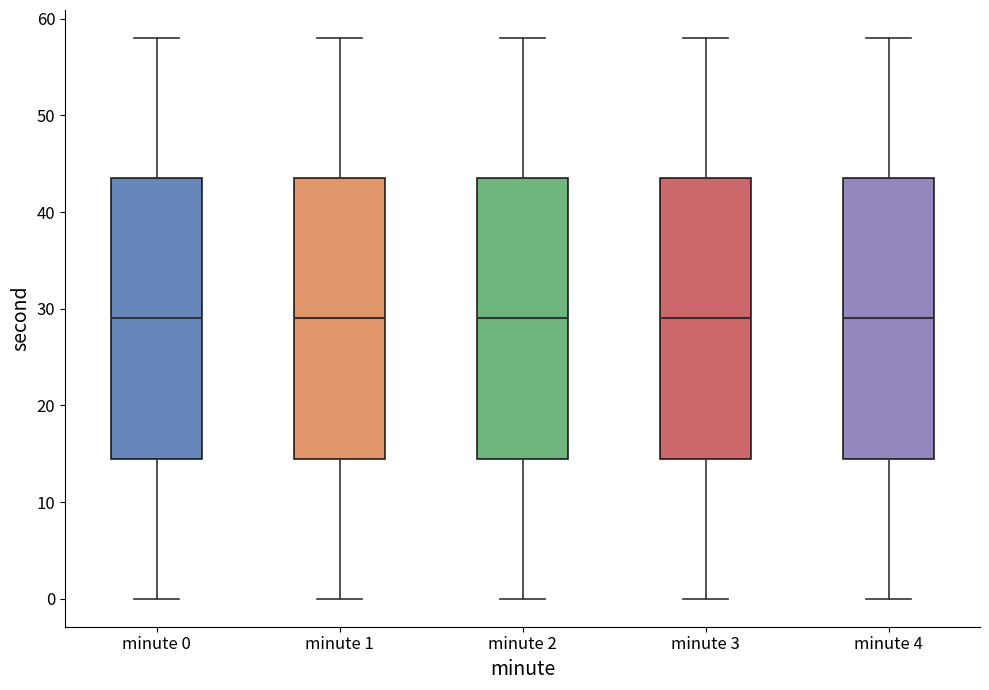

Reading left to right, transcribe this box plot: for each box, give where its median line is, the range the box spans, and where its two whiskers end, as read against the y-axis. The values are not printed on the chart, so give them approximately, as read against the axis.

minute 0: median 29, box 15 to 44, whiskers 0 to 58
minute 1: median 29, box 15 to 44, whiskers 0 to 58
minute 2: median 29, box 15 to 44, whiskers 0 to 58
minute 3: median 29, box 15 to 44, whiskers 0 to 58
minute 4: median 29, box 15 to 44, whiskers 0 to 58